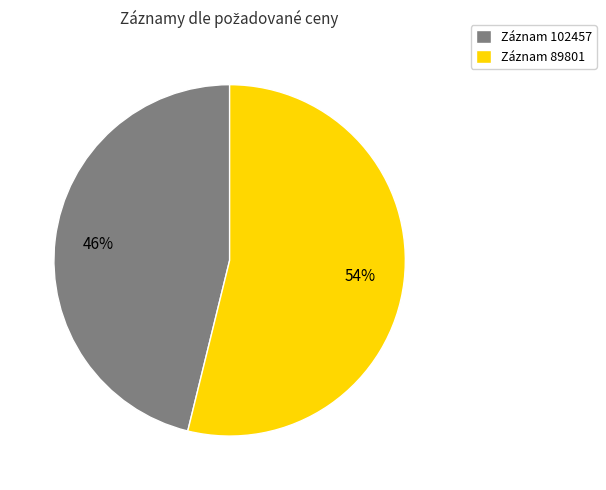

To the nearest percent, what is the combined percentage of Záznam 102457 and Záznam 89801?

100%